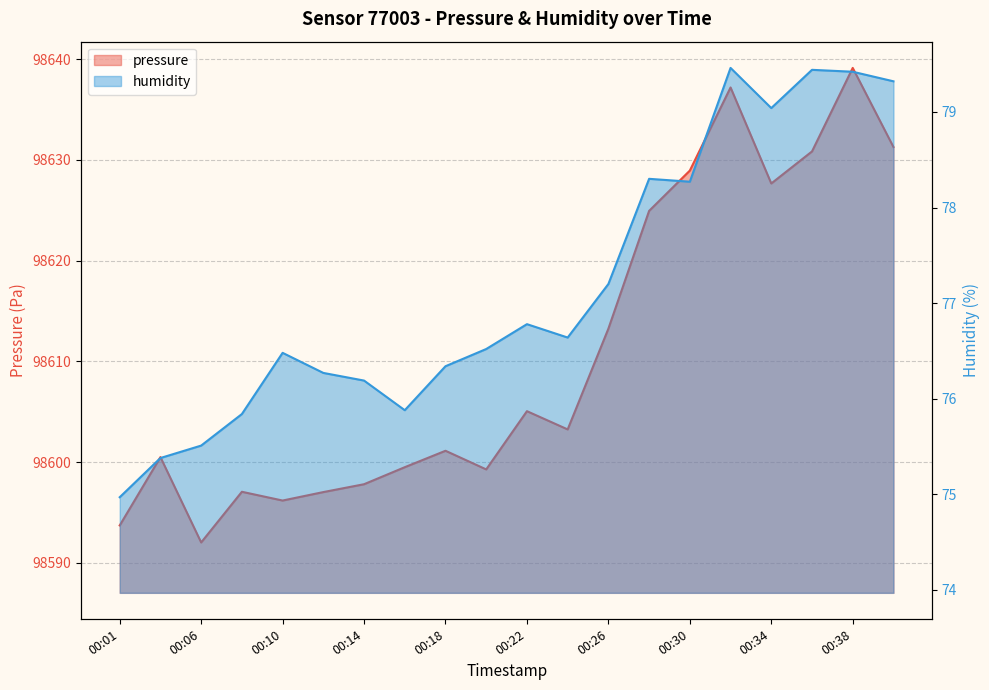

True or false: pressure and humidity cross at least once.

False